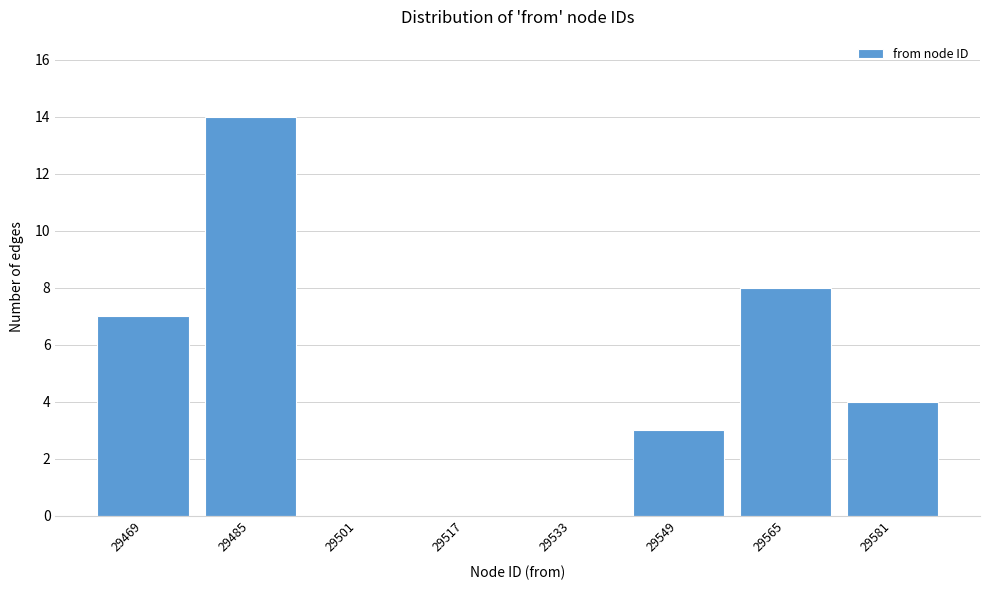

Reading left to right, extract all data points from this chart.

29469=7	29485=14	29501=0	29517=0	29533=0	29549=3	29565=8	29581=4